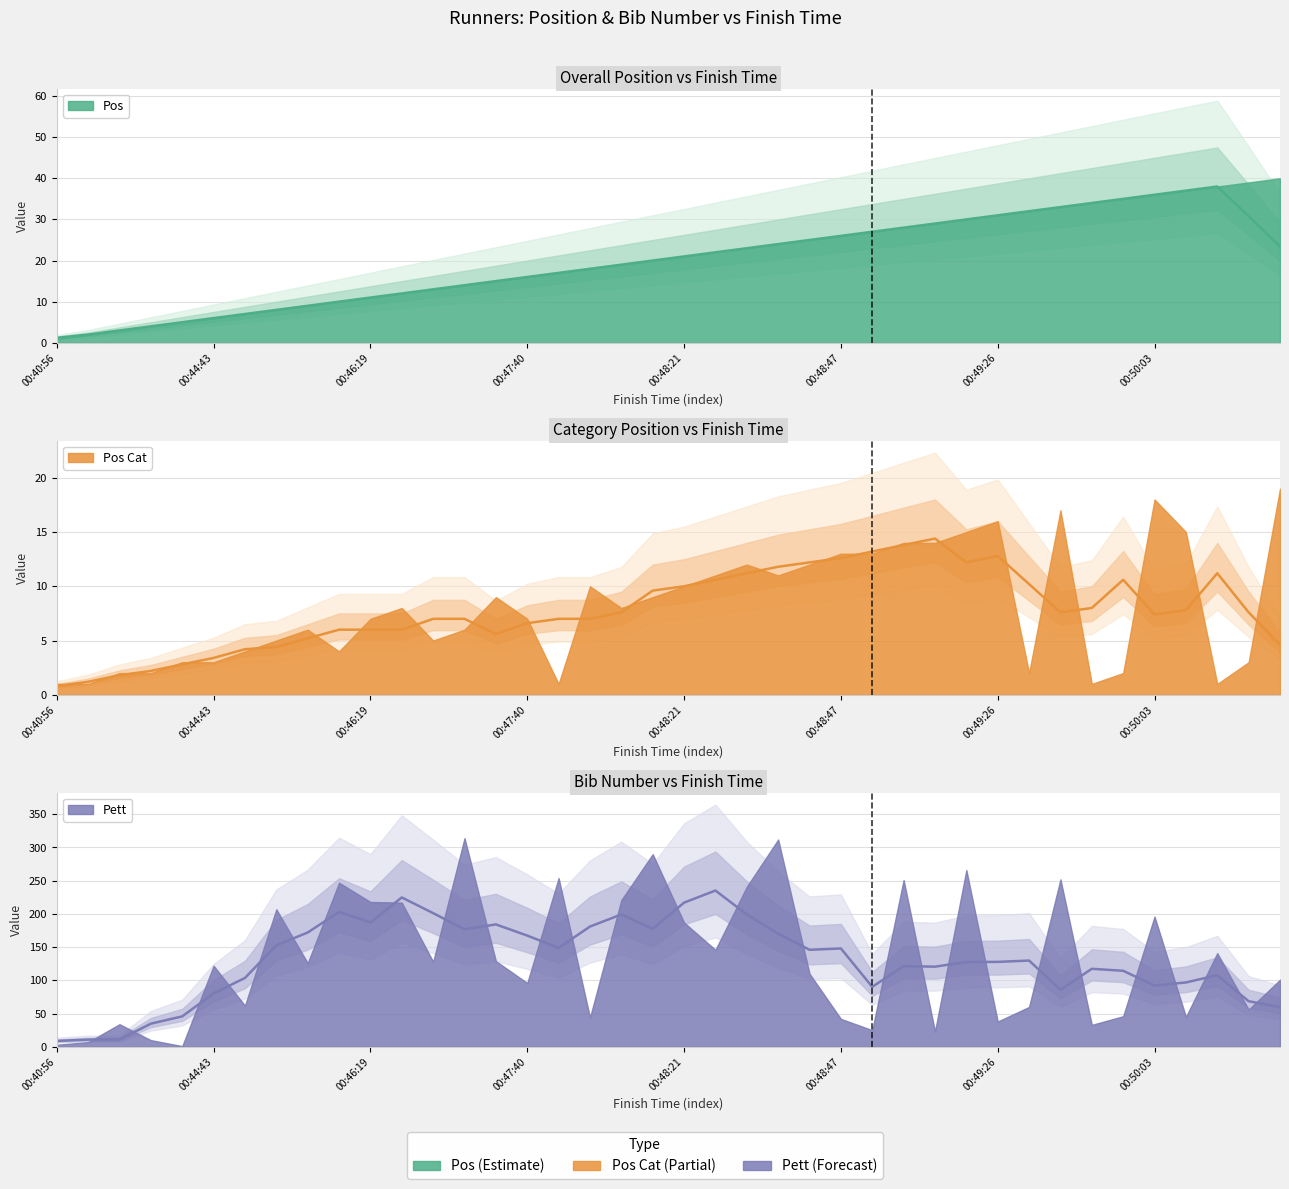

Where is Pos Cat nearest to the value 10?

00:48:11